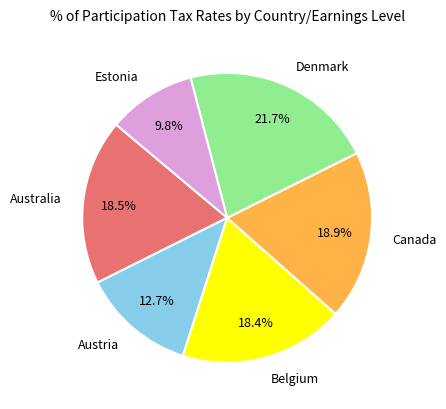

Does any single category account for the majority?

No